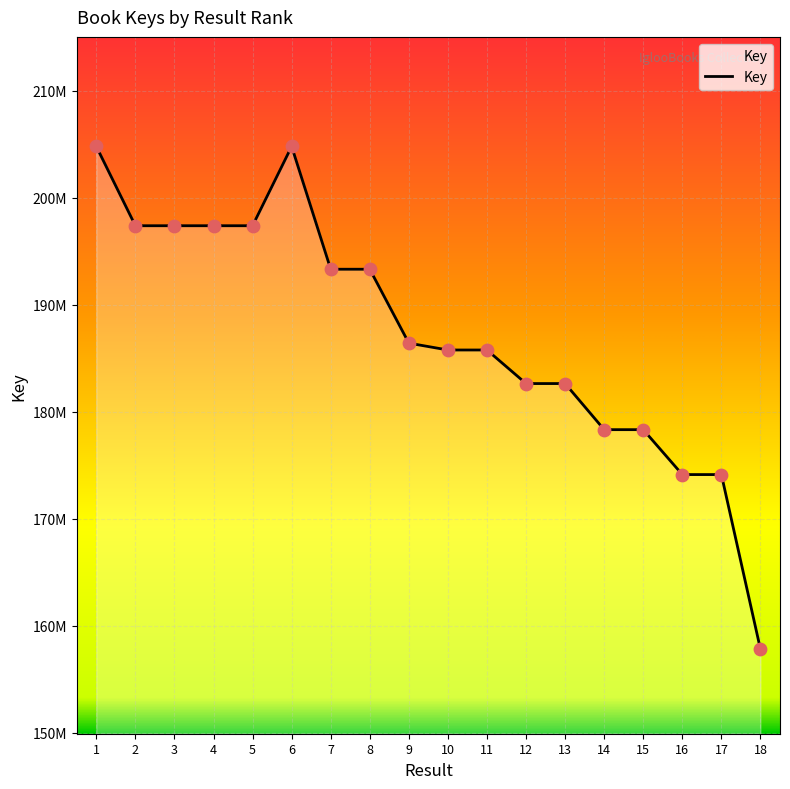

Which has a higher value, 10 or 9?

9